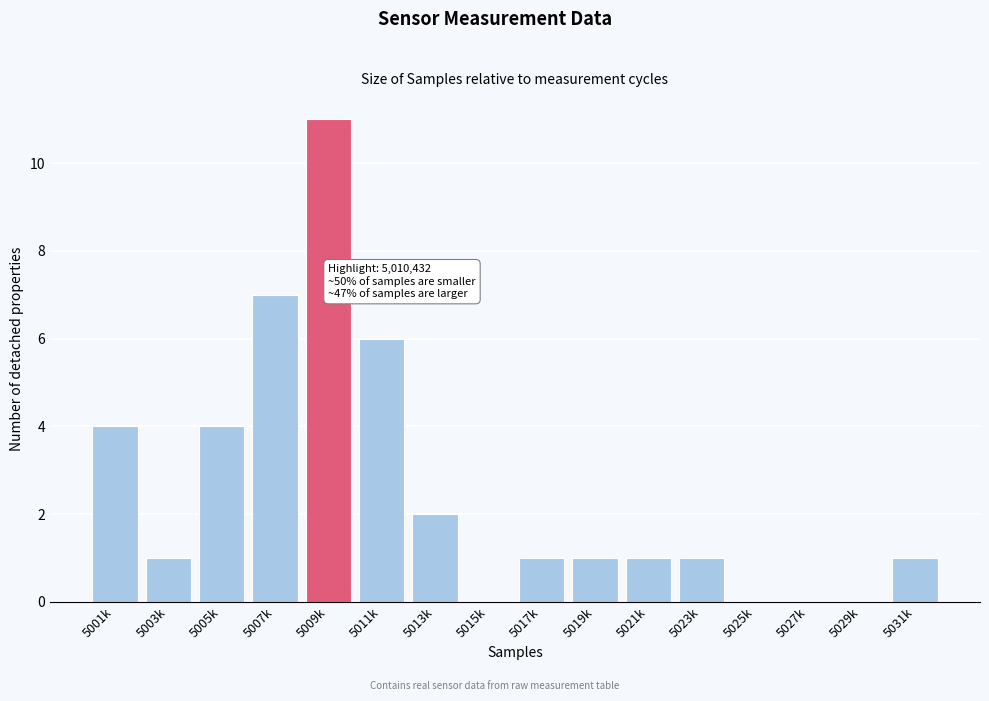

Reading left to right, list all the values displayed in this chart.

5001k=4	5003k=1	5005k=4	5007k=7	5009k=11	5011k=6	5013k=2	5015k=0	5017k=1	5019k=1	5021k=1	5023k=1	5025k=0	5027k=0	5029k=0	5031k=1